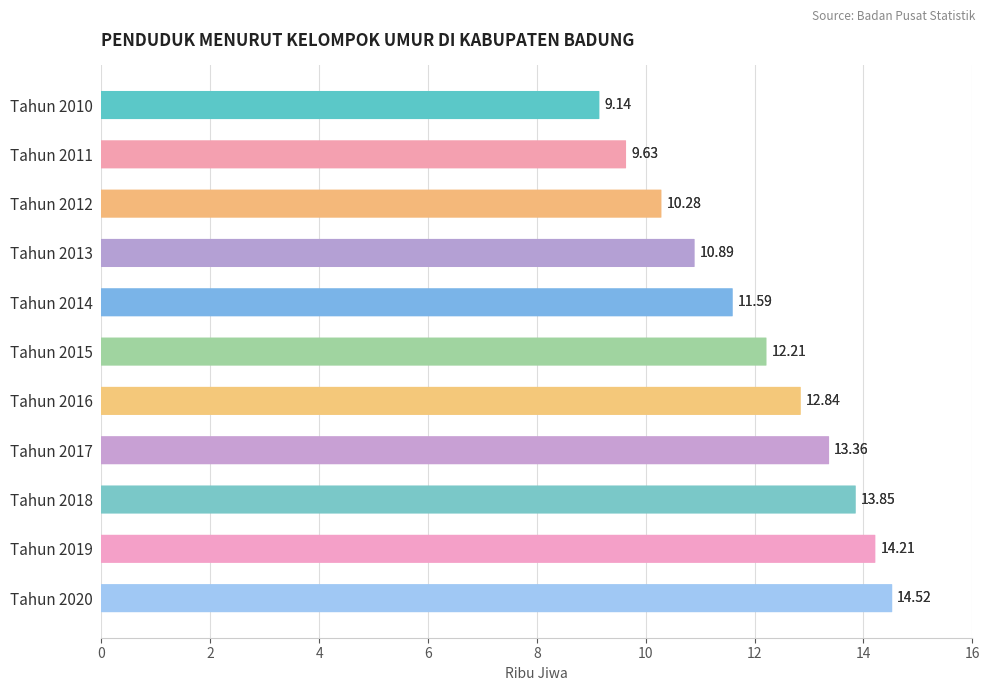

Reading left to right, list all the values displayed in this chart.

9.1	9.6	10.3	10.9	11.6	12.2	12.8	13.4	13.8	14.2	14.5